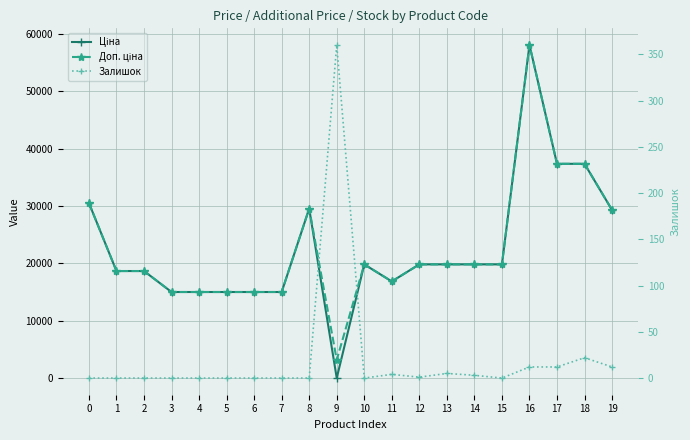

Rank the series at 17 from highest to lowest value.

Ціна, Доп. ціна, Залишок